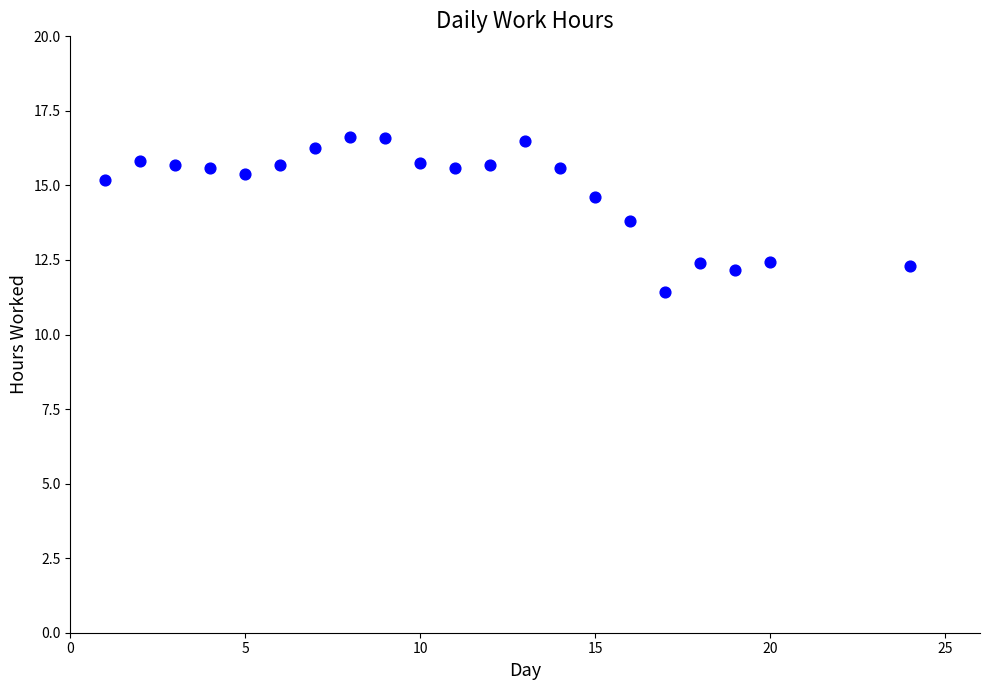

What is the range of Y values (max minus min)?

5.2